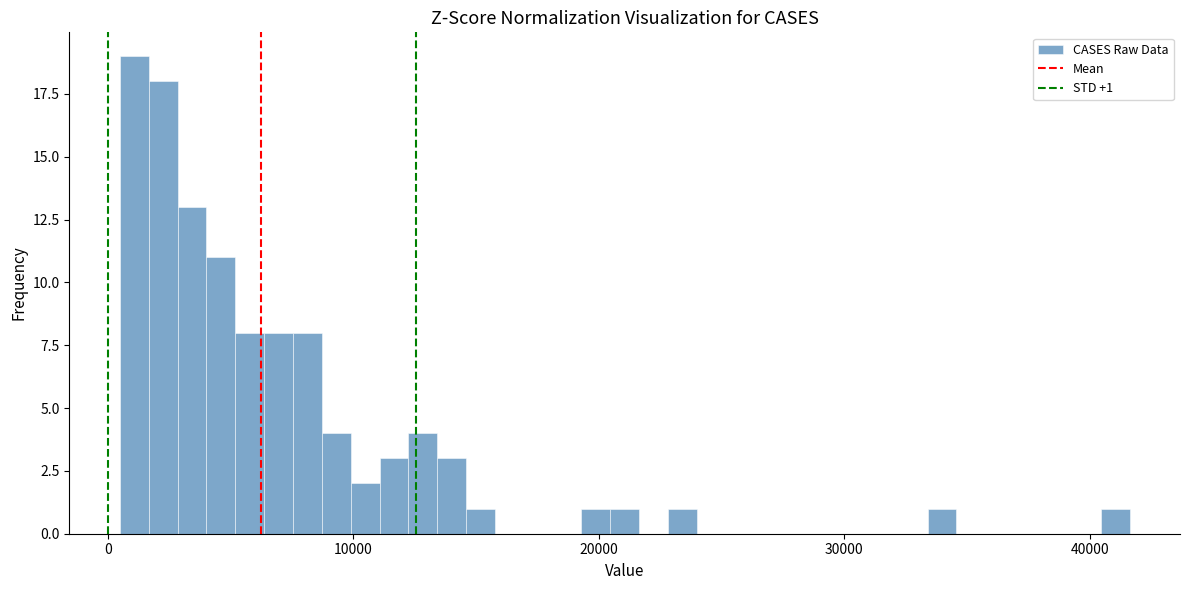

Read against the x-axis, roughly where is the centre of the tallest bar?

1000